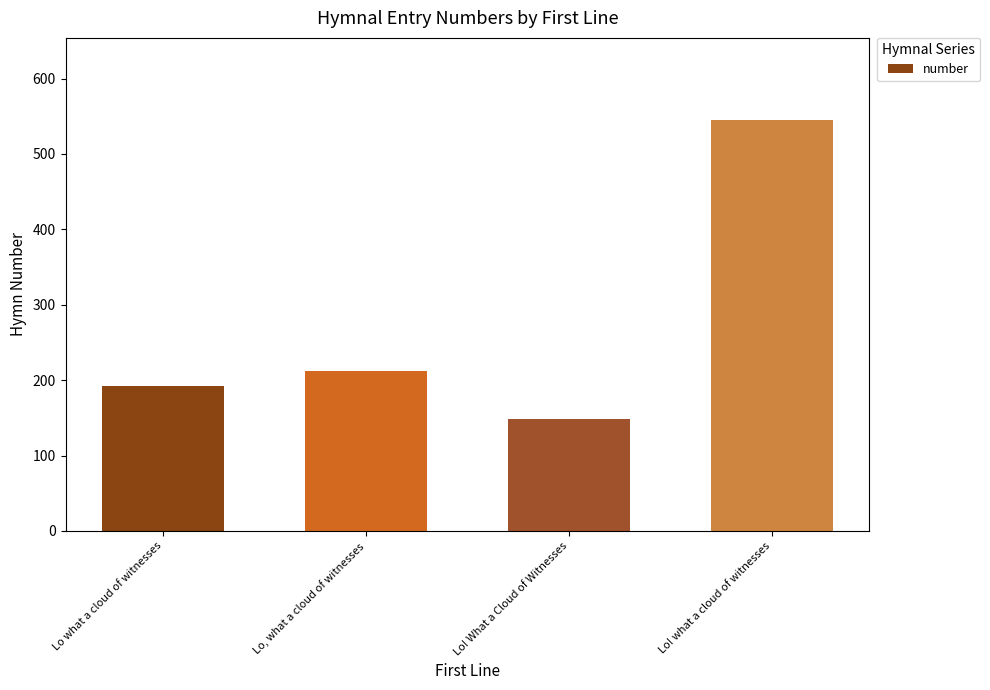

Between Lo! What a Cloud of Witnesses and Lo! what a cloud of witnesses, which is larger?

Lo! what a cloud of witnesses